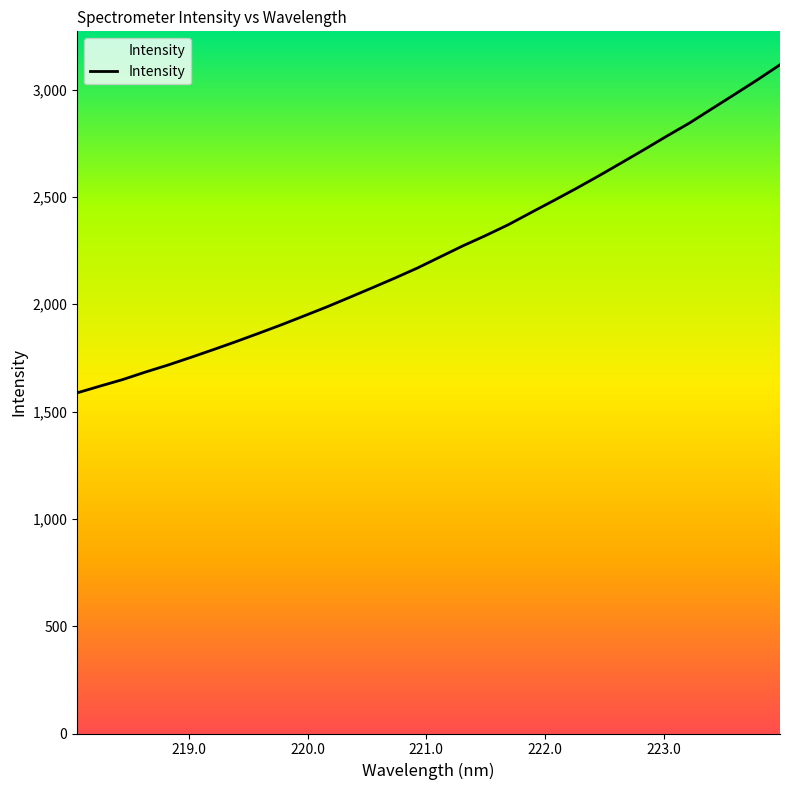

What is the difference between the maximum and minimum values?

1528.4